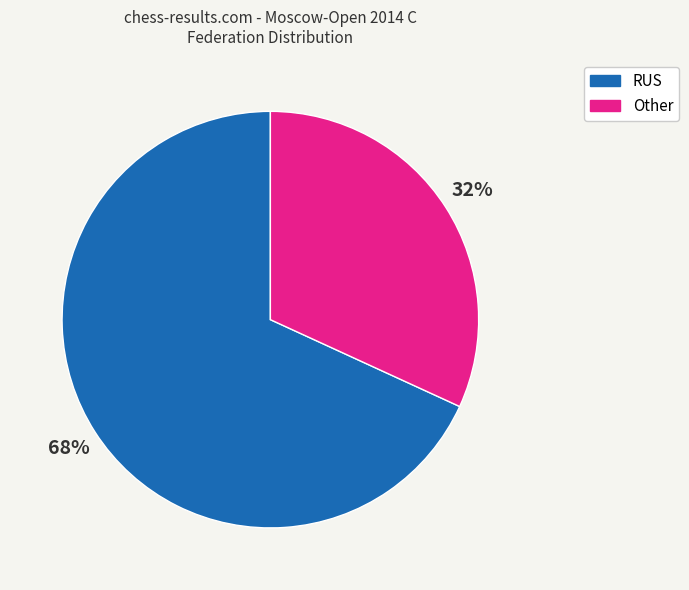

Is it true that RUS is 68% of the pie?

True